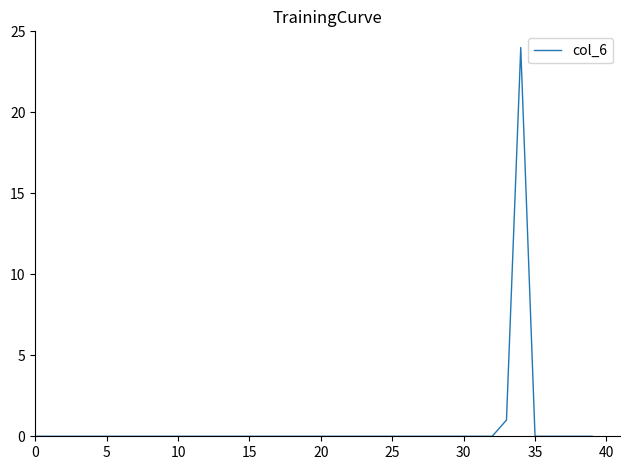

What is the difference between the maximum and minimum values?

24